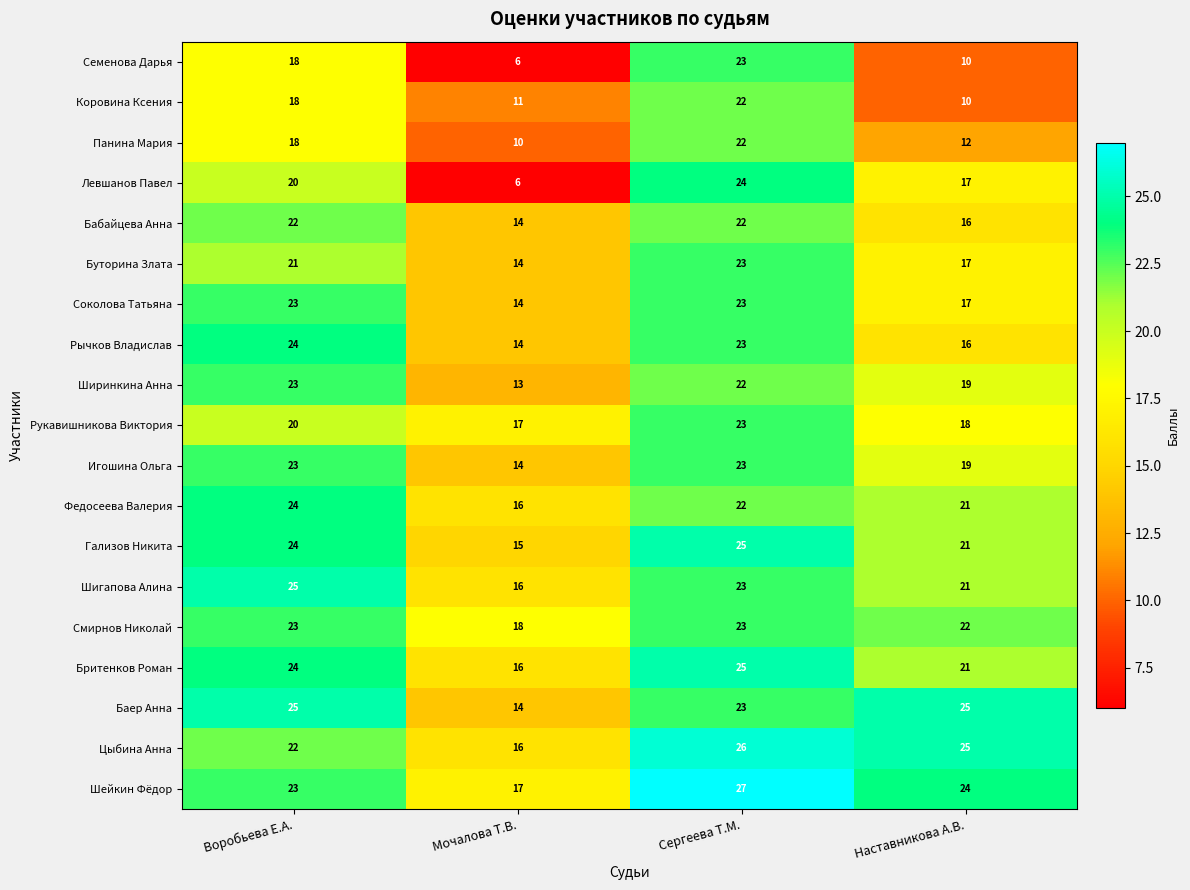

What is the sum of the Ширинкина Анна values at Сергеева Т.М. and Воробьева Е.А.?

45